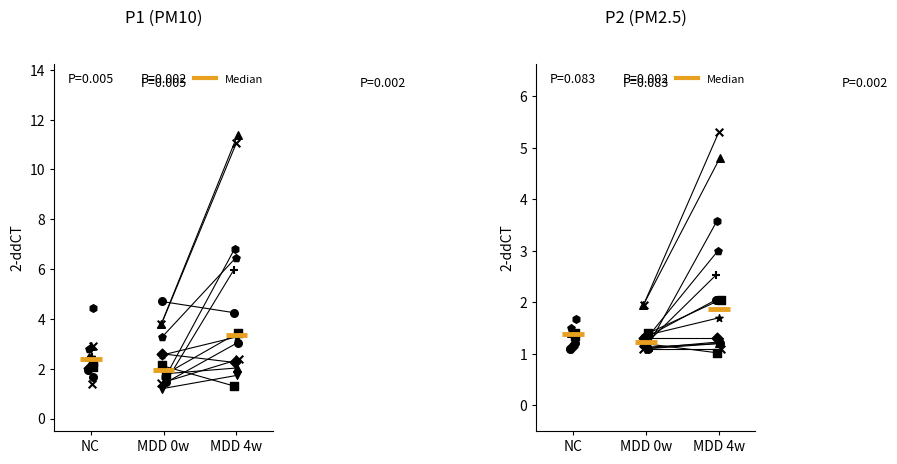

Which series has the largest total across all categories?

P1